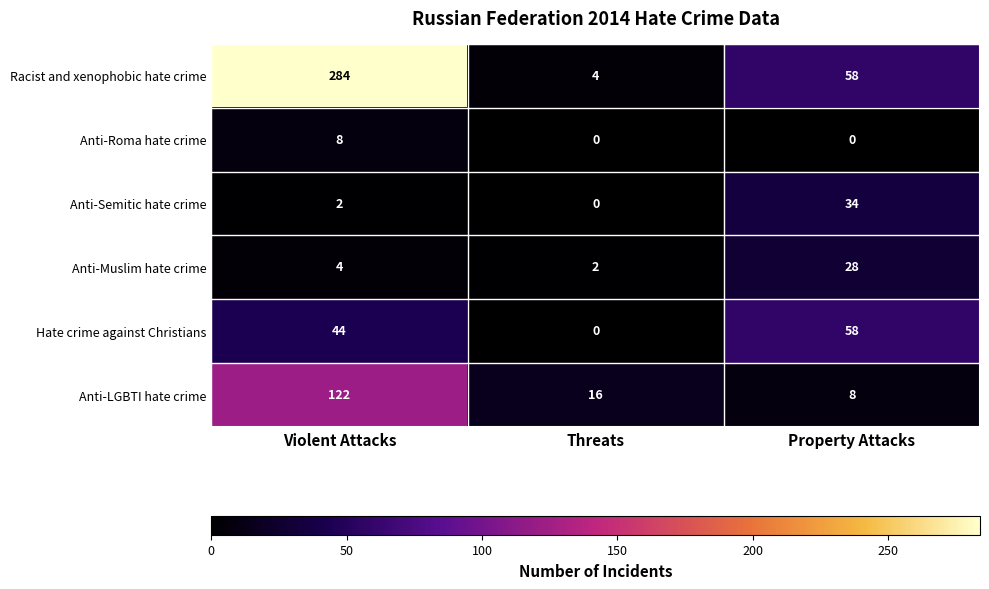

What is the maximum value for Anti-Muslim hate crime?

28